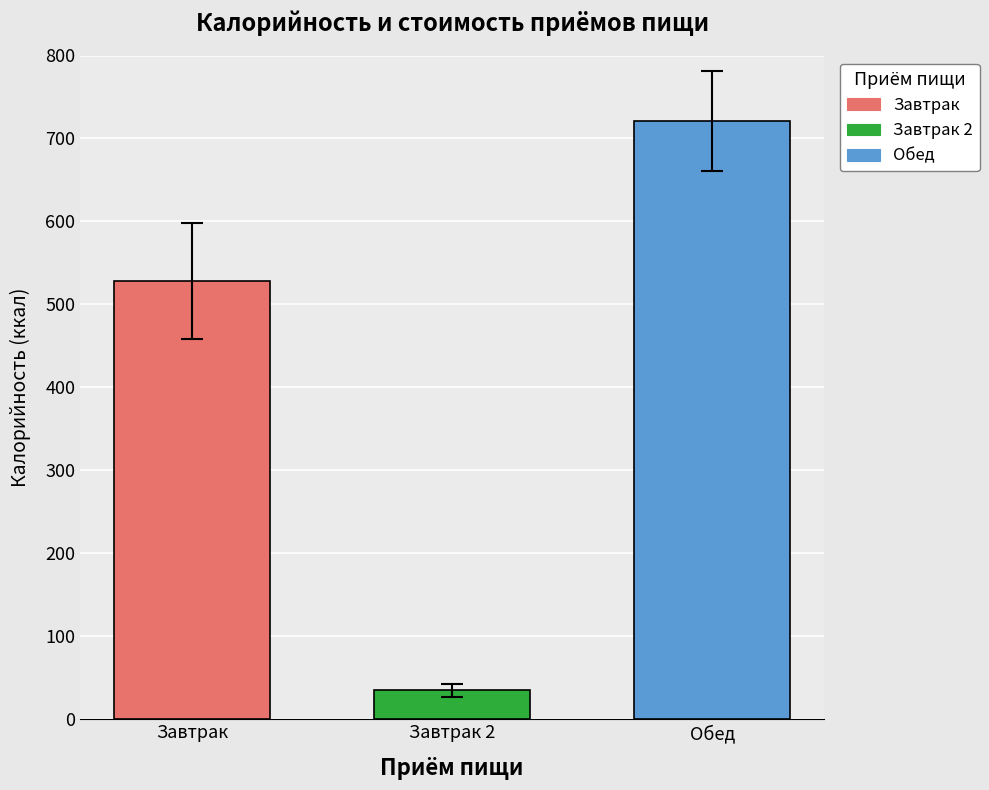

What is the sum of the values at Завтрак 2 and Обед?

756